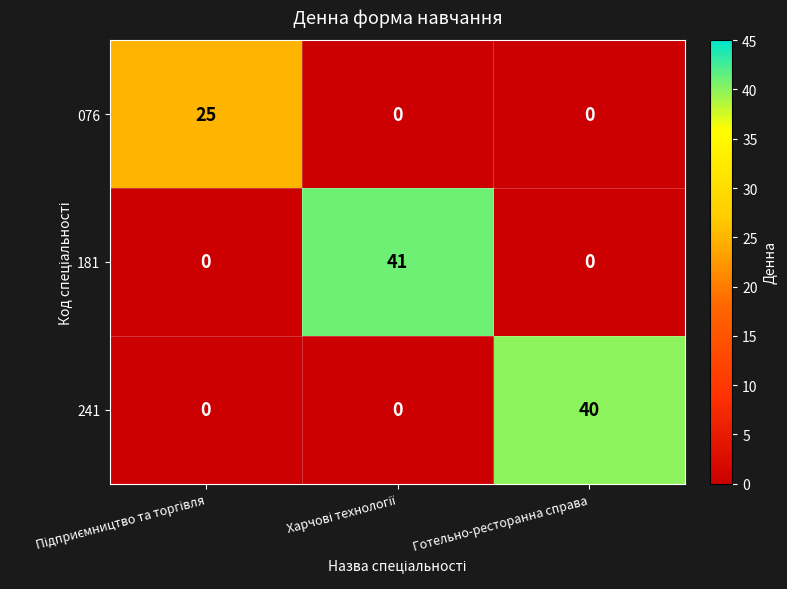

What is the greatest value displayed?

41